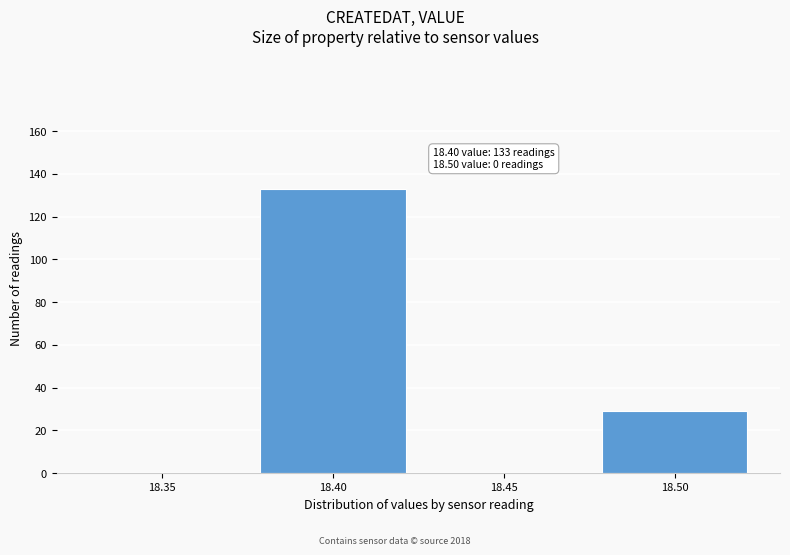

Reading left to right, extract all data points from this chart.

18.35=0	18.40=133	18.45=0	18.50=29